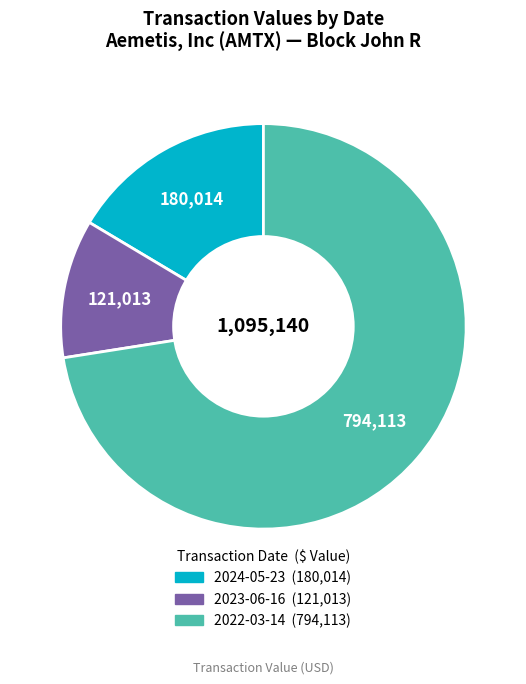

Does any single category account for the majority?

Yes